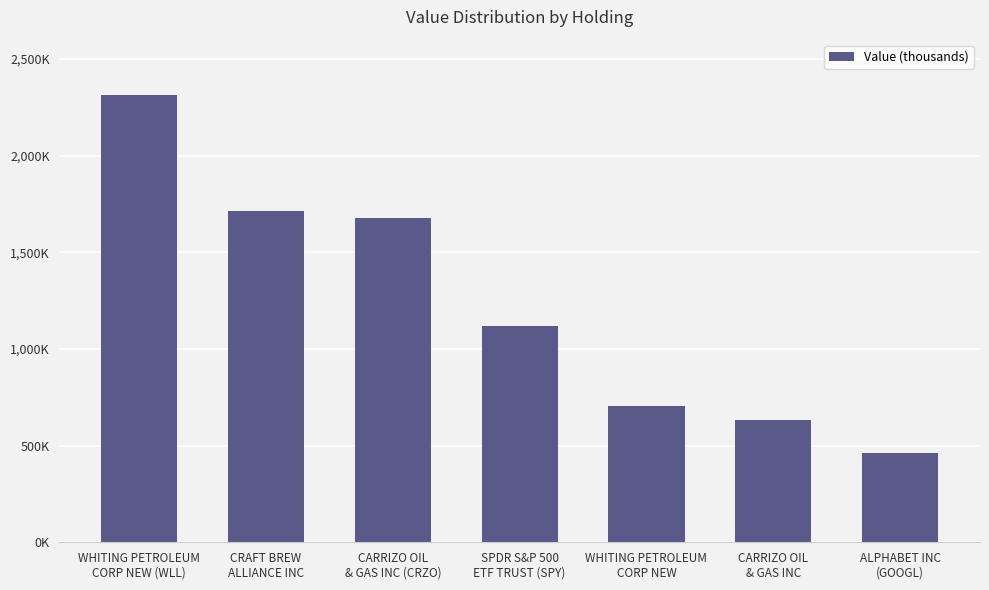

Is it true that the value at SPDR S&P 500
ETF TRUST (SPY) is 347639?

False